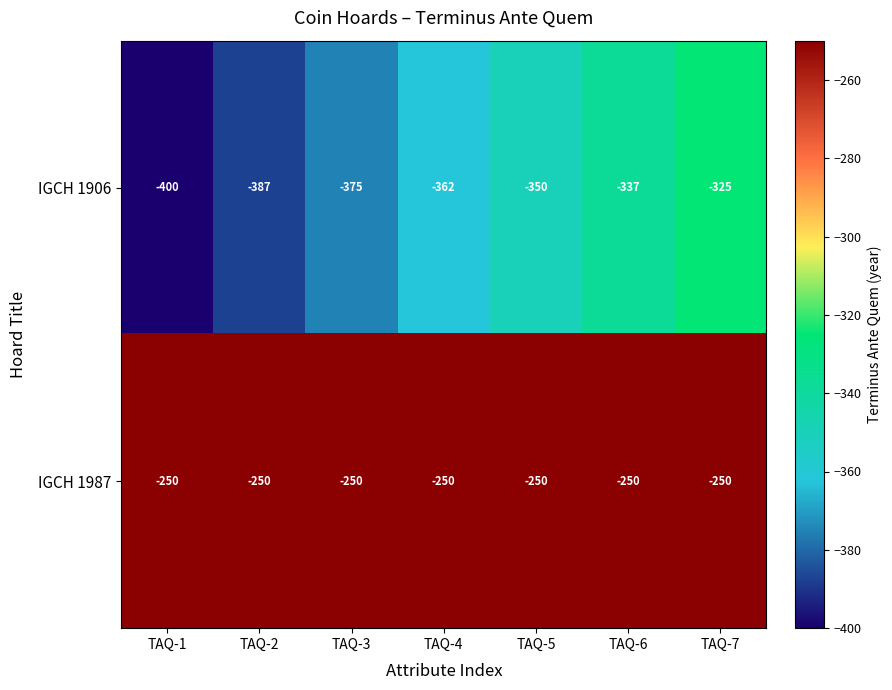

Count the number of categories in the chart.

7